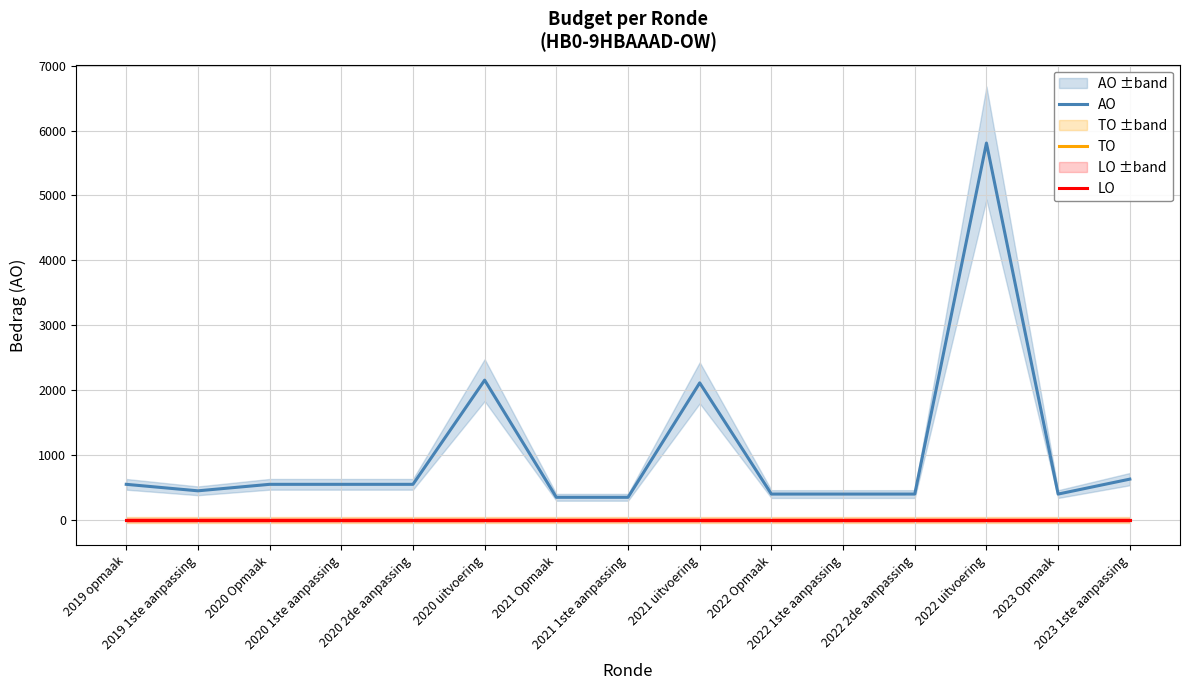

What is the label of the 3rd point from the left?

2020 Opmaak